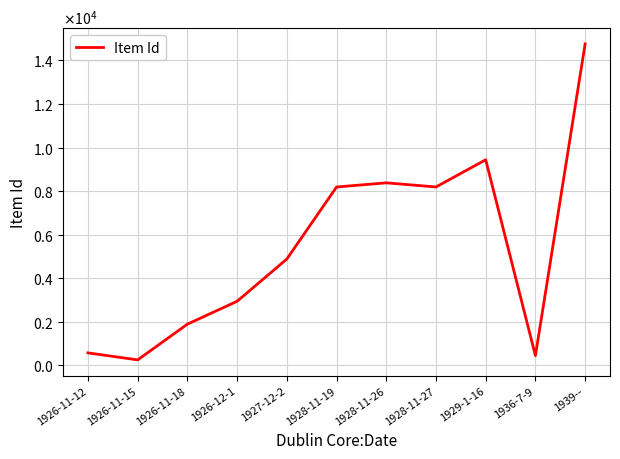

Between 1928-11-27 and 1929-1-16, which is larger?

1929-1-16